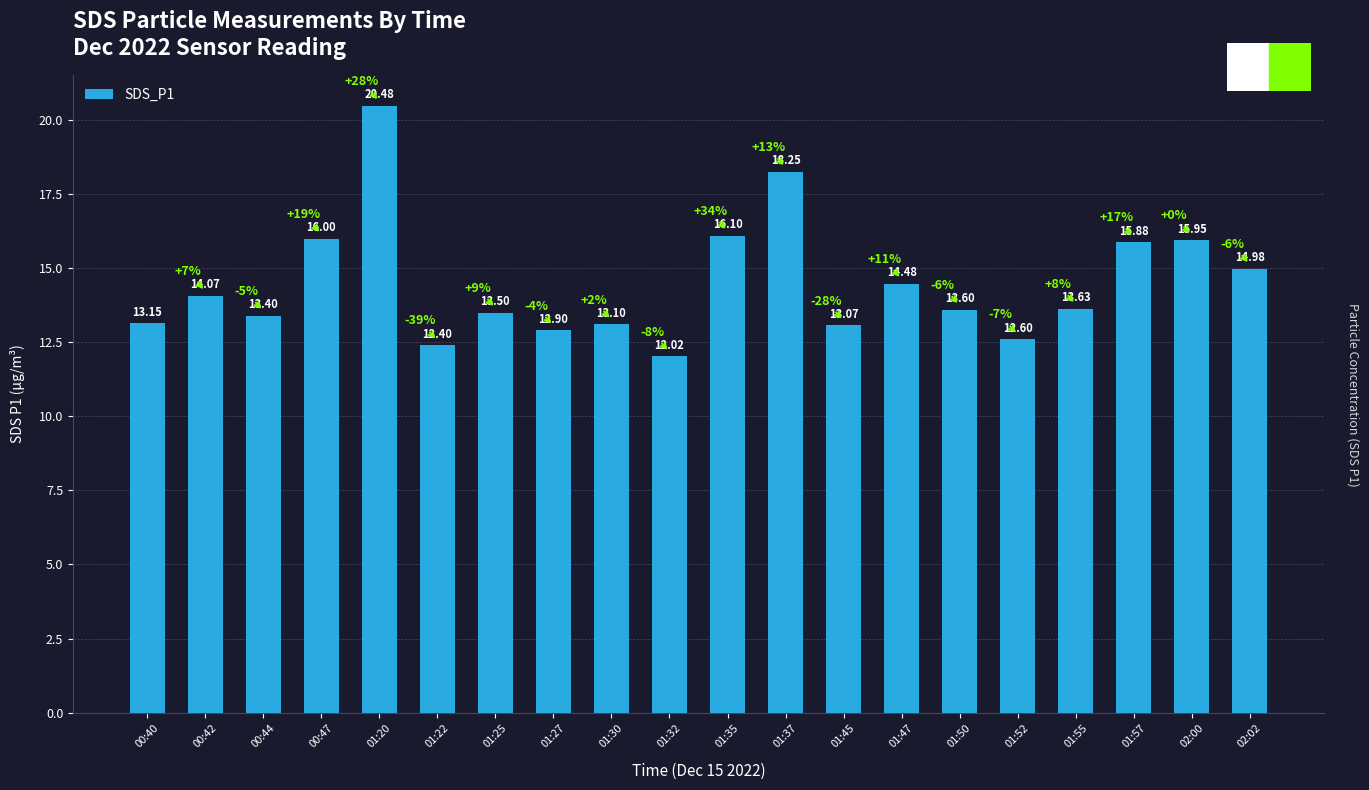

What is the change in value from 01:25 to 01:45?

-0.4